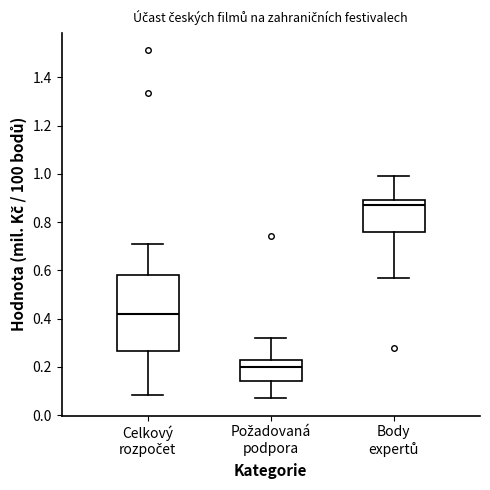

Where does the lower whisker of the box for Body expertů end on the y-axis? The values are not printed on the chart, so give them approximately, as read against the axis.

0.58